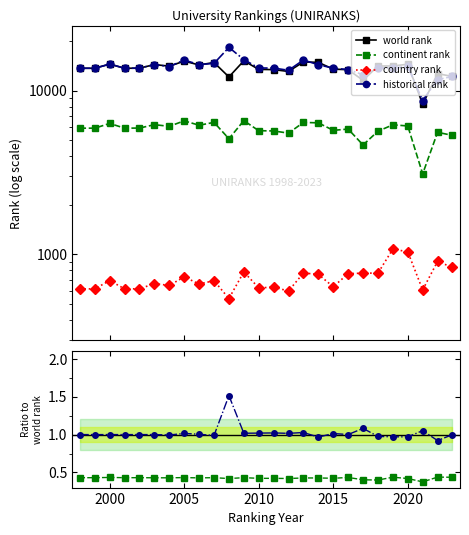

In country rank, how many points are higher than both neighbors (excluding endpoints)?

10